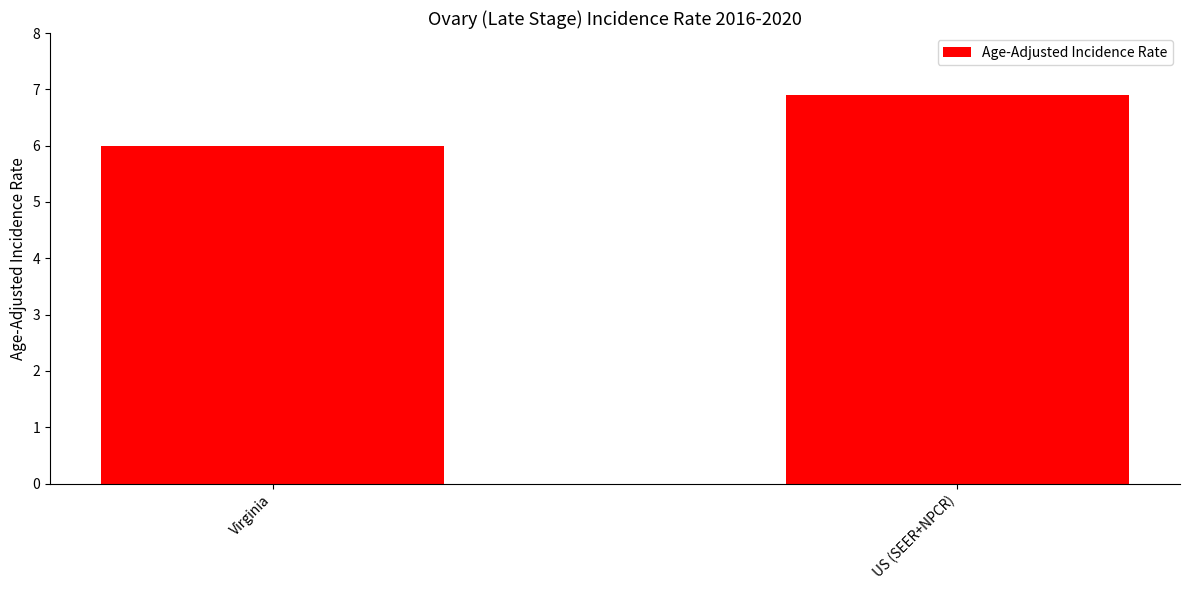

True or false: the data shows 1.5 at Virginia.

False